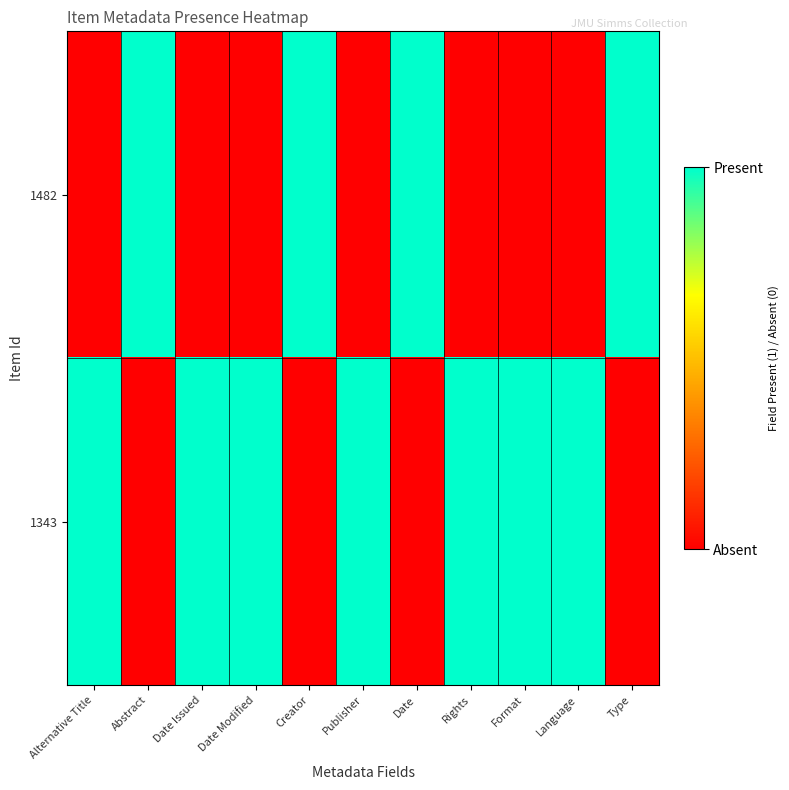

Which series has the largest range (max minus min)?

1482